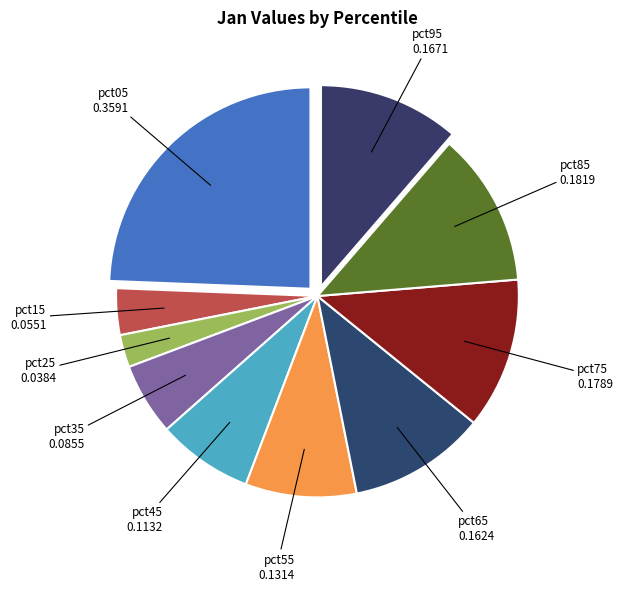

Rank the categories by value from lowest to highest.

pct25, pct15, pct35, pct45, pct55, pct65, pct95, pct75, pct85, pct05